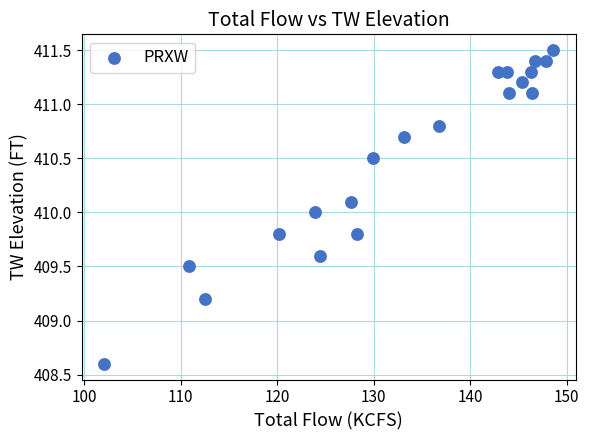

What is the range of X values (max minus min)?

46.5